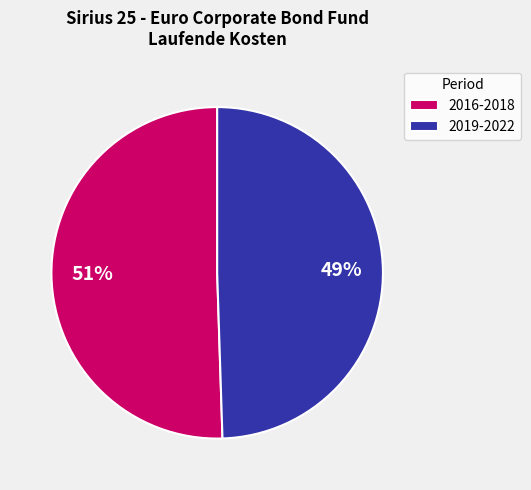

How many slices are in this pie chart?

2